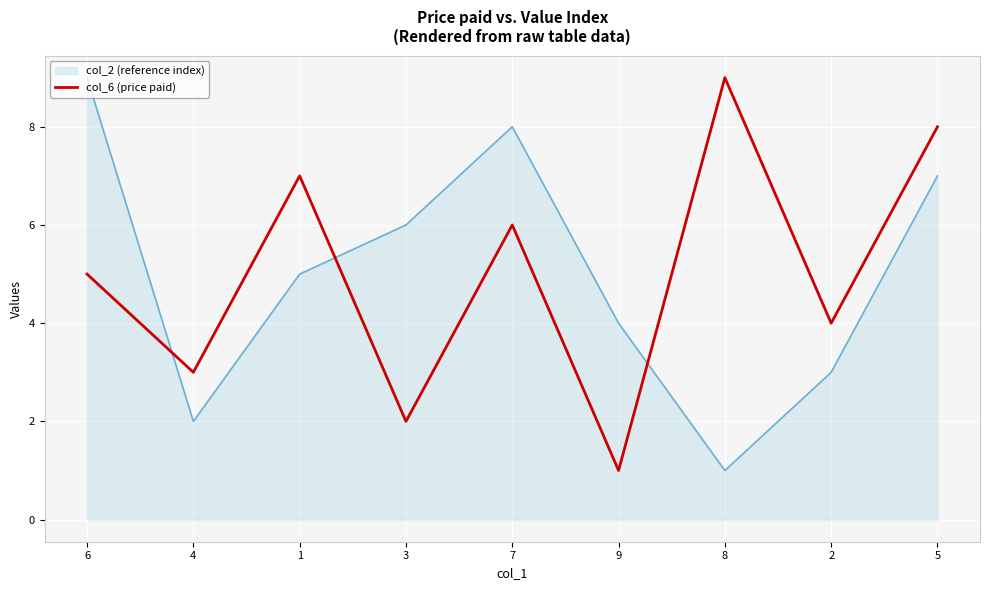

At which category is the sum across all series the highest?

5